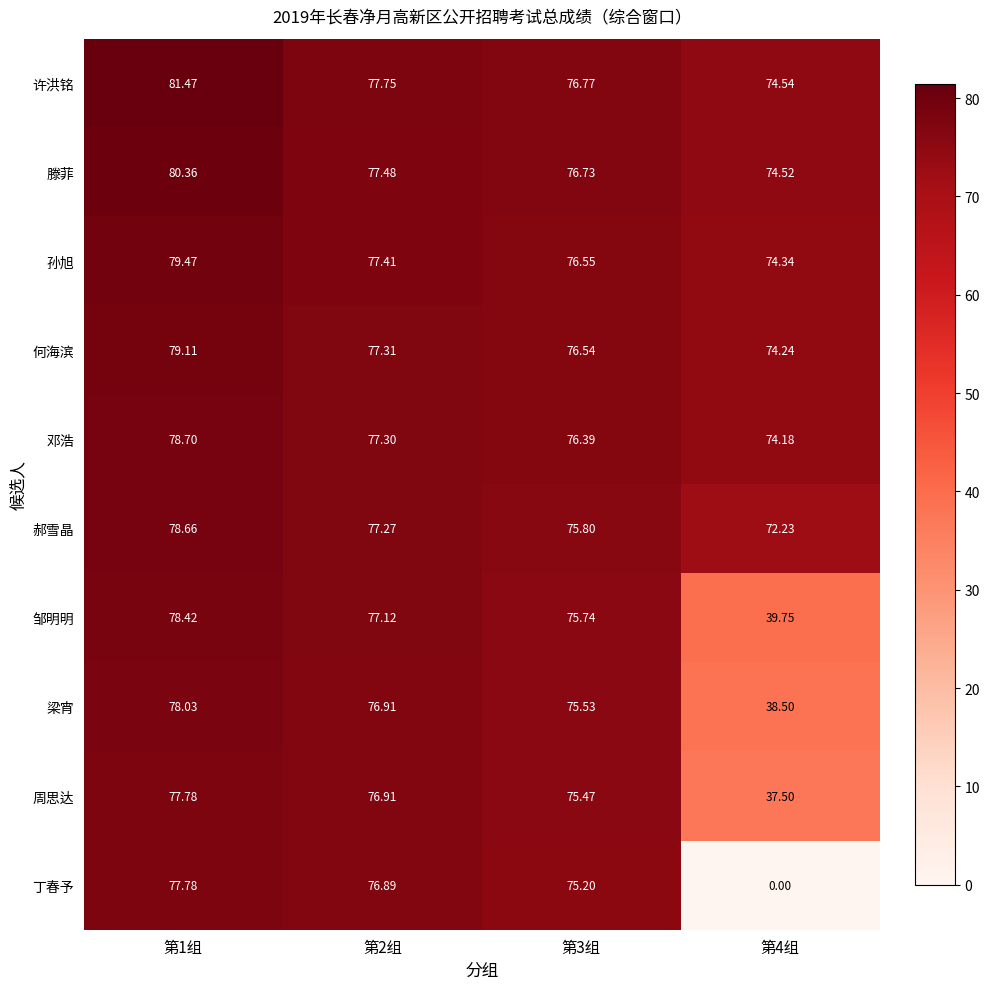

Which series has the largest total across all categories?

许洪铭